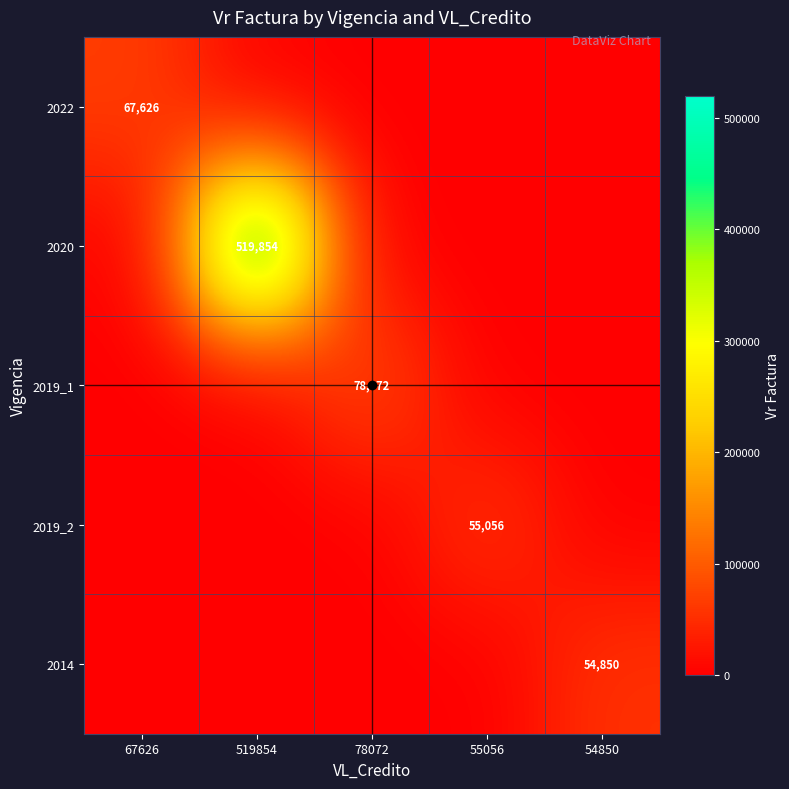

True or false: 2022 has a value of 113645 at 67626.

False